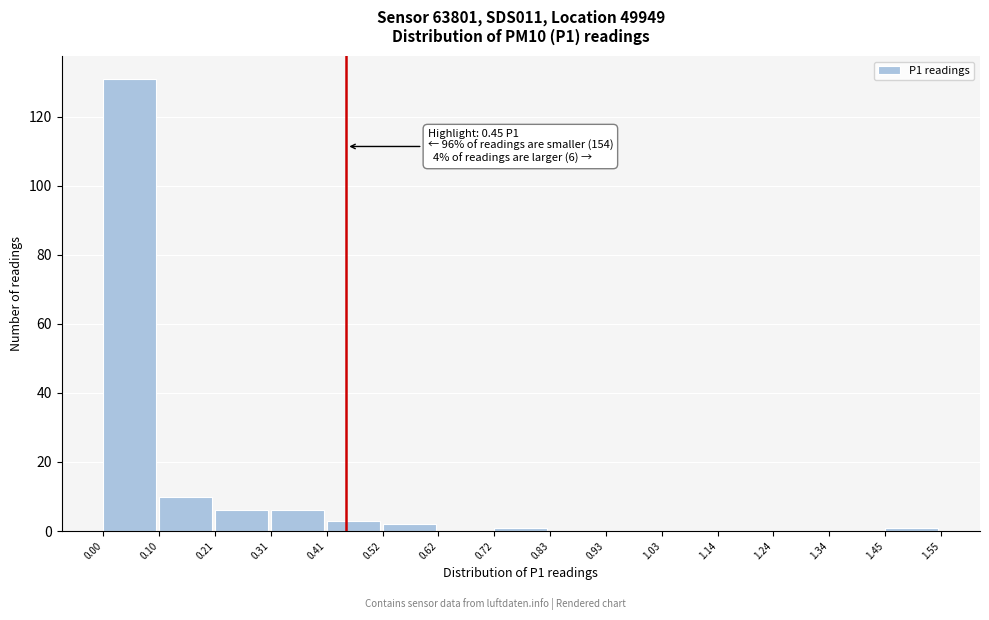

Which range on the x-axis has the tallest bar?

0.00 to 0.10